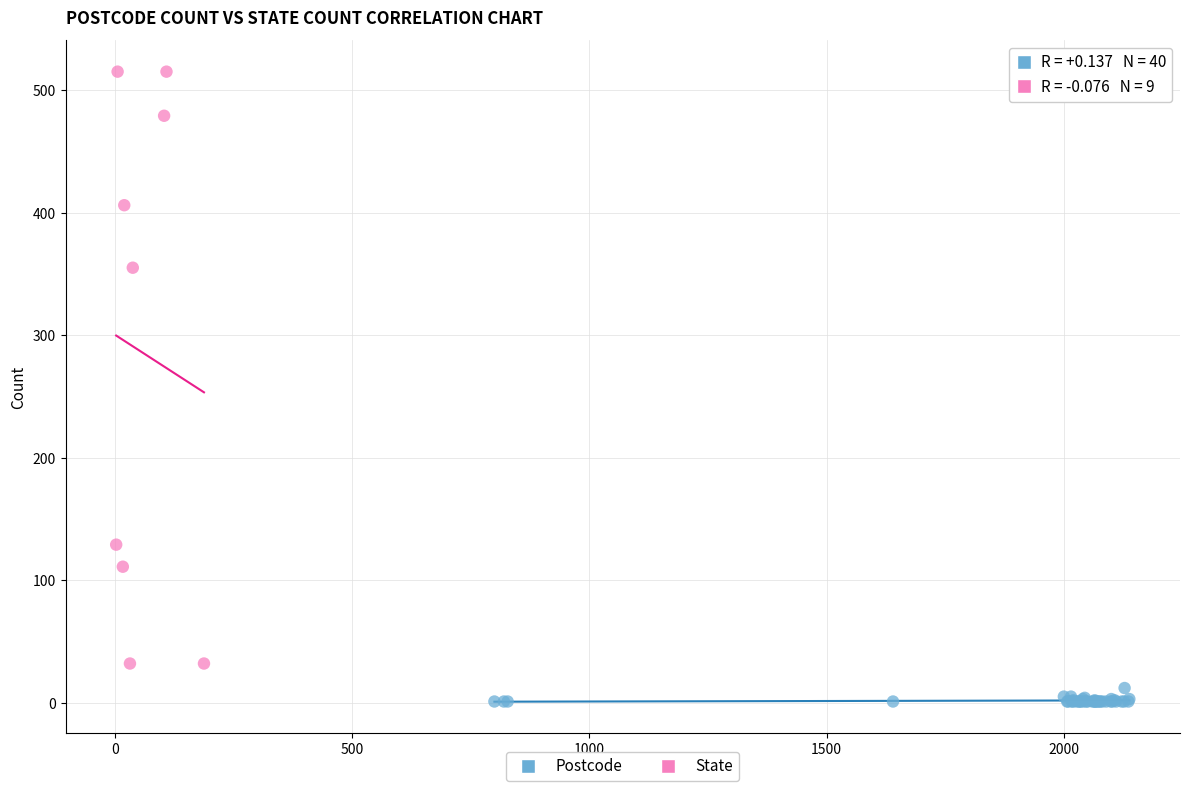

Which series reaches the minimum Y coordinate?

Postcode